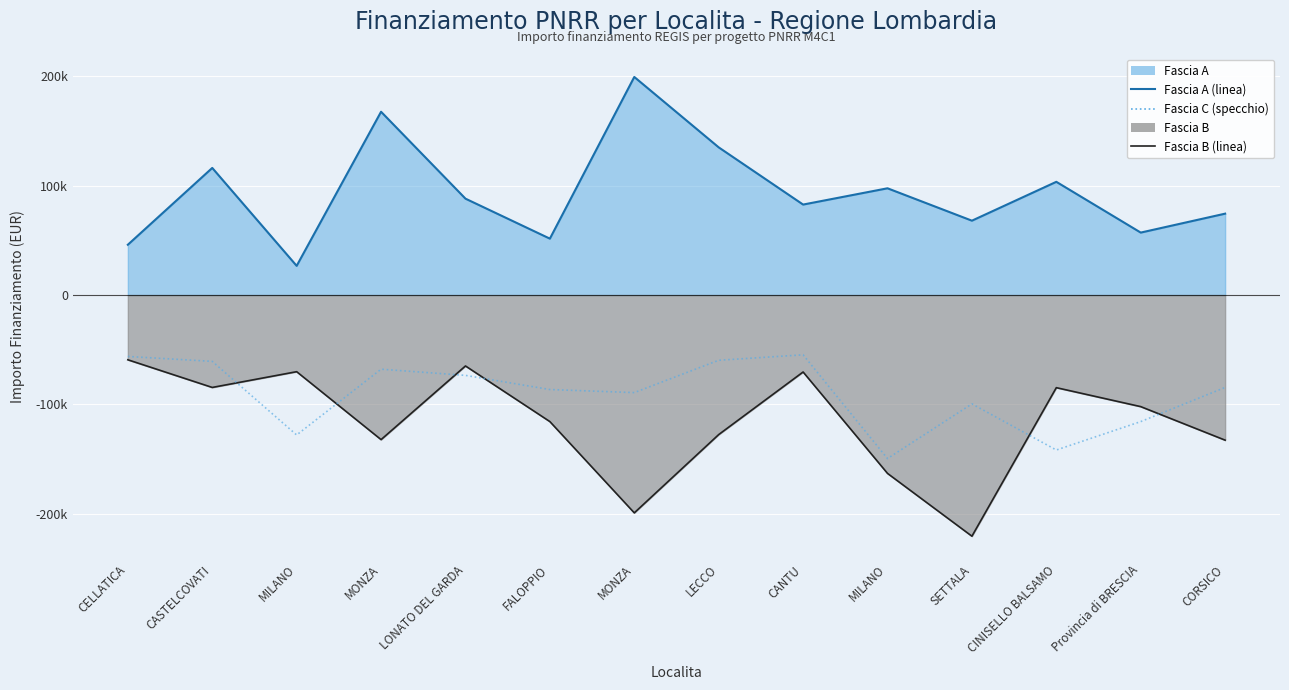

Rank the series by their maximum value, from highest to lowest.

Fascia A (linea), Fascia C (specchio), Fascia B (linea)